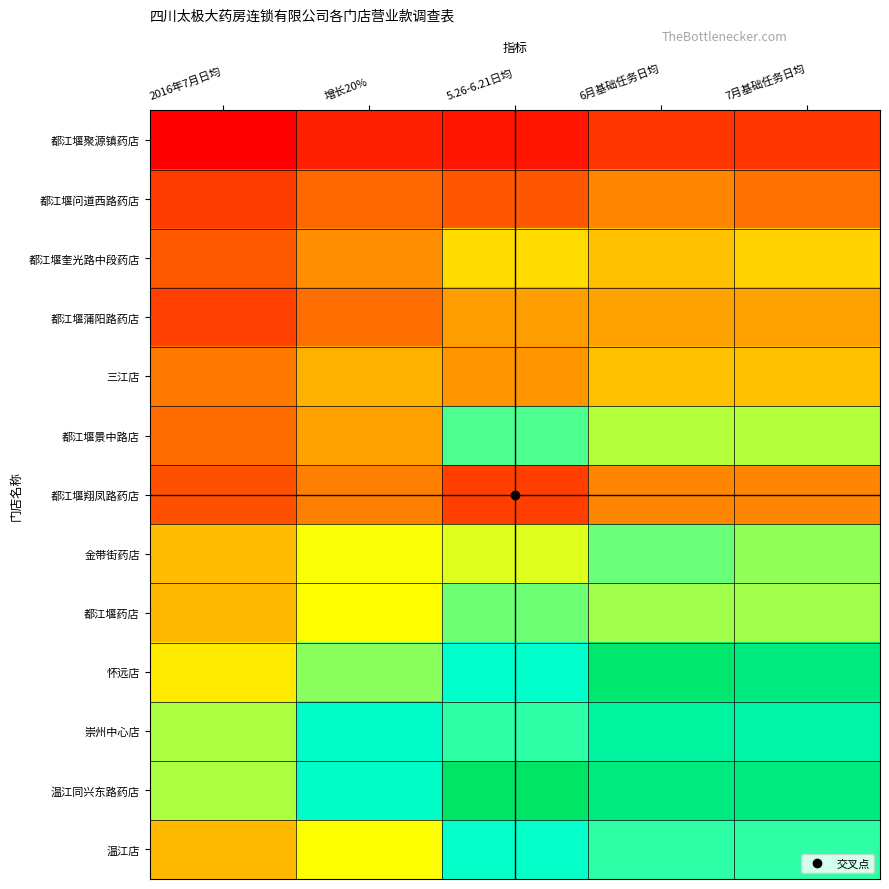

Reading left to right, what are all the values shown in this chart?

都江堰聚源镇药店: 2016年7月日均=1643.0	增长20%=1971.6	5.26-6.21日均=1863.0	6月基础任务日均=2200.0	7月基础任务日均=2200.0
都江堰问道西路药店: 2016年7月日均=2253.0	增长20%=2703.6	5.26-6.21日均=2529.0	6月基础任务日均=3000.0	7月基础任务日均=2800.0
都江堰奎光路中段药店: 2016年7月日均=2568.0	增长20%=3081.6	5.26-6.21日均=3877.0	6月基础任务日均=3600.0	7月基础任务日均=3800.0
都江堰蒲阳路药店: 2016年7月日均=2300.0	增长20%=2760.0	5.26-6.21日均=3254.0	6月基础任务日均=3300.0	7月基础任务日均=3300.0
三江店: 2016年7月日均=2864.0	增长20%=3436.8	5.26-6.21日均=3163.0	6月基础任务日均=3600.0	7月基础任务日均=3600.0
都江堰景中路店: 2016年7月日均=2738.0	增长20%=3285.6	5.26-6.21日均=5136.0	6月基础任务日均=4600.0	7月基础任务日均=4600.0
都江堰翔凤路药店: 2016年7月日均=2456.0	增长20%=2947.2	5.26-6.21日均=2278.0	6月基础任务日均=3000.0	7月基础任务日均=3000.0
金带街药店: 2016年7月日均=3548.0	增长20%=4257.6	5.26-6.21日均=4414.0	6月基础任务日均=5000.0	7月基础任务日均=4800.0
都江堰药店: 2016年7月日均=3512.0	增长20%=4214.4	5.26-6.21日均=4967.0	6月基础任务日均=4700.0	7月基础任务日均=4700.0
怀远店: 2016年7月日均=4029.0	增长20%=4834.8	5.26-6.21日均=5514.0	6月基础任务日均=6700.0	7月基础任务日均=6500.0
崇州中心店: 2016年7月日均=4656.0	增长20%=5587.2	5.26-6.21日均=5290.0	6月基础任务日均=6100.0	7月基础任务日均=6000.0
温江同兴东路药店: 2016年7月日均=4655.0	增长20%=5586.0	5.26-6.21日均=6824.0	6月基础任务日均=6500.0	7月基础任务日均=6500.0
温江店: 2016年7月日均=3533.0	增长20%=4239.6	5.26-6.21日均=5498.0	6月基础任务日均=5300.0	7月基础任务日均=5300.0